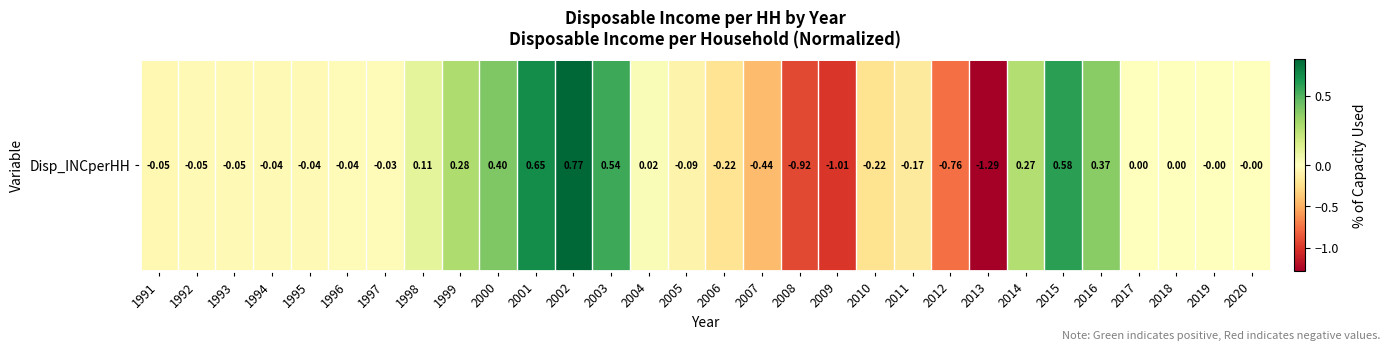

Is it true that the value at 2006 is -0.2?

True